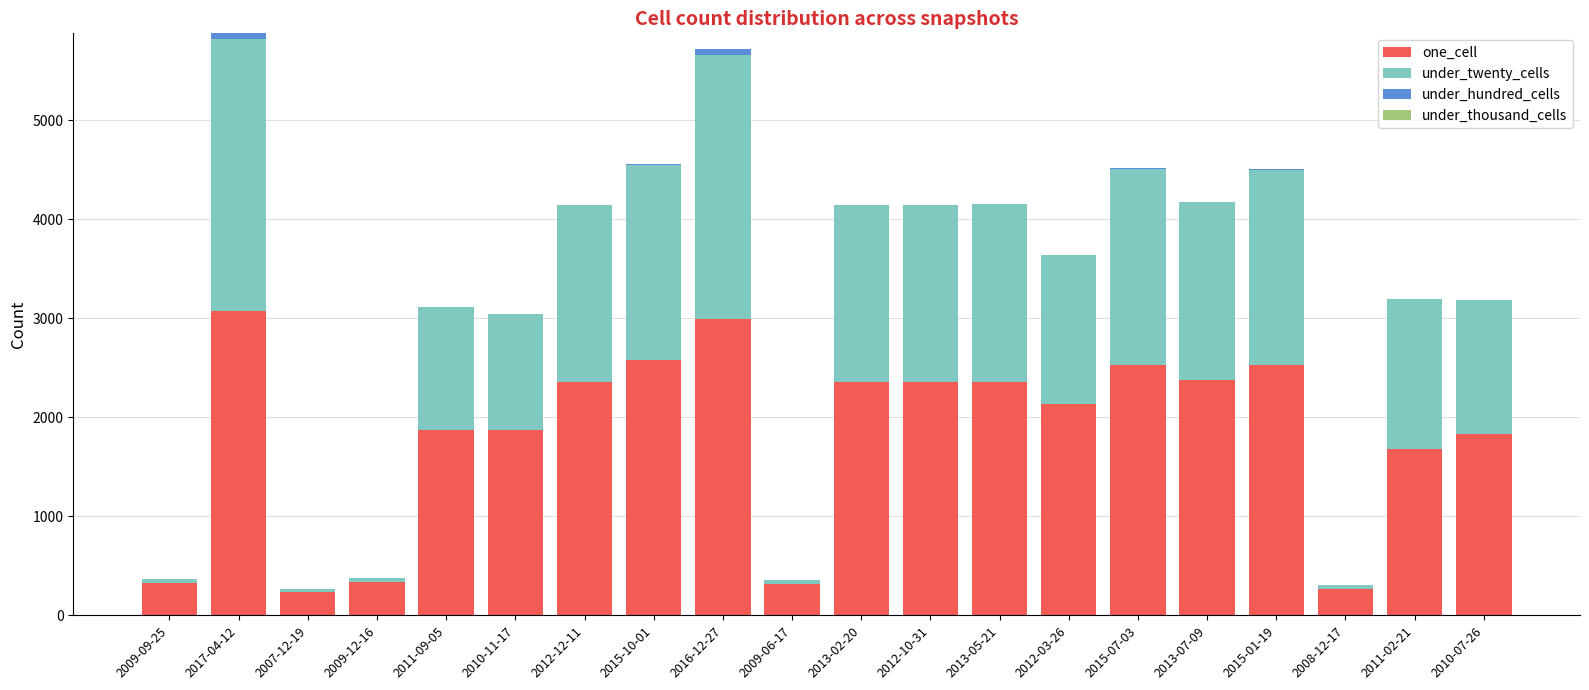

Does the chart contain stacked bars?

Yes